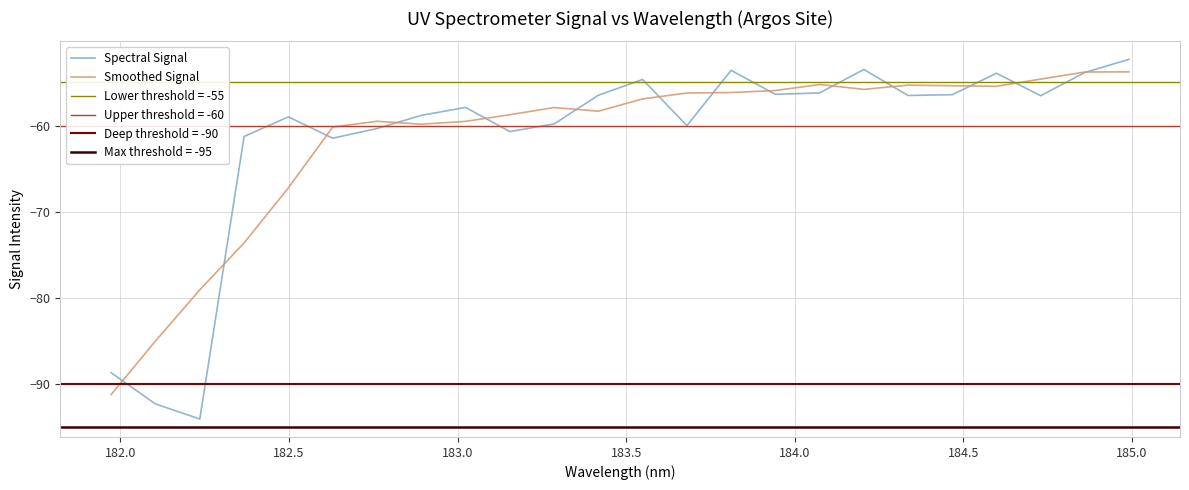

What is the lowest value of the Spectral Signal series?

-94.0